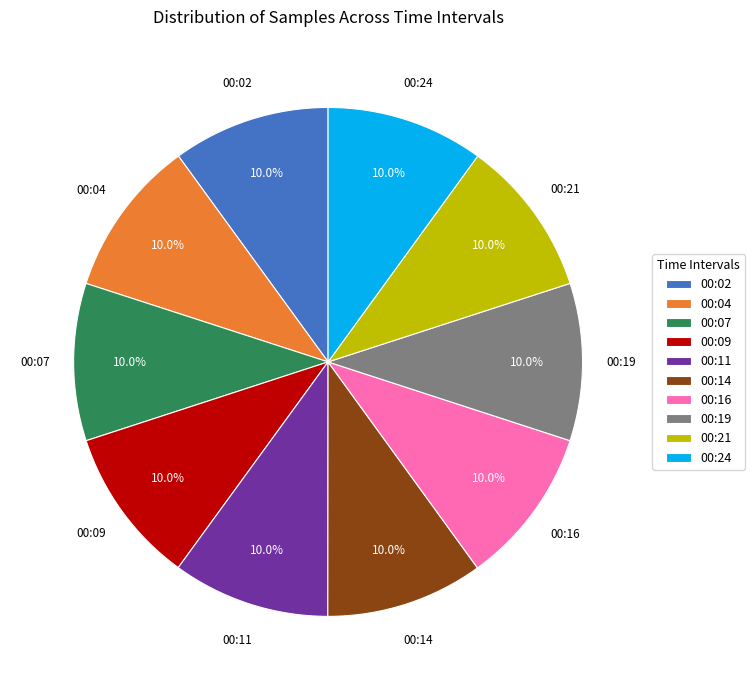

How many segments does this pie chart have?

10